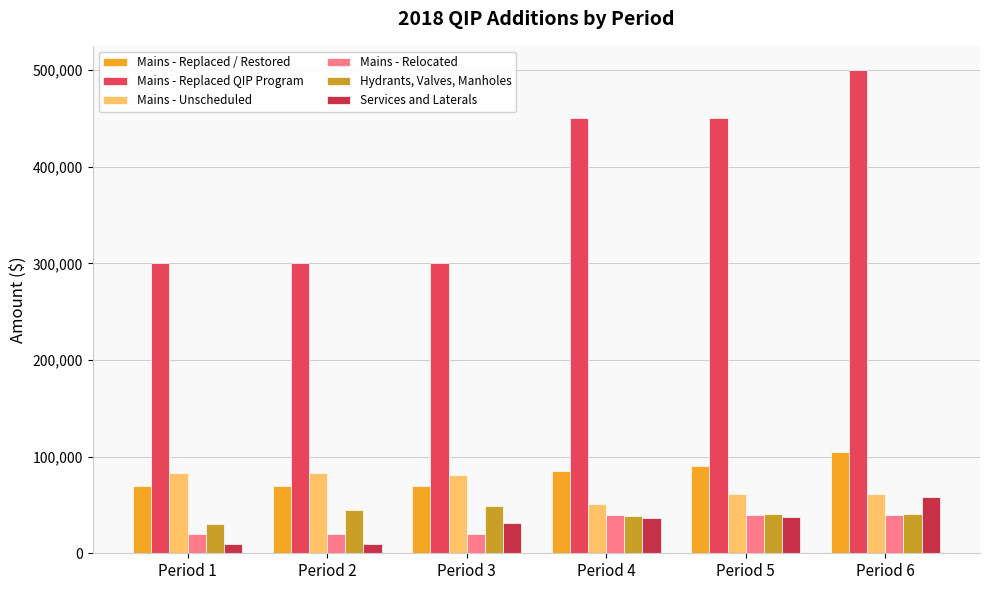

What is the difference between the Hydrants, Valves, Manholes values at Period 3 and Period 2?

4000